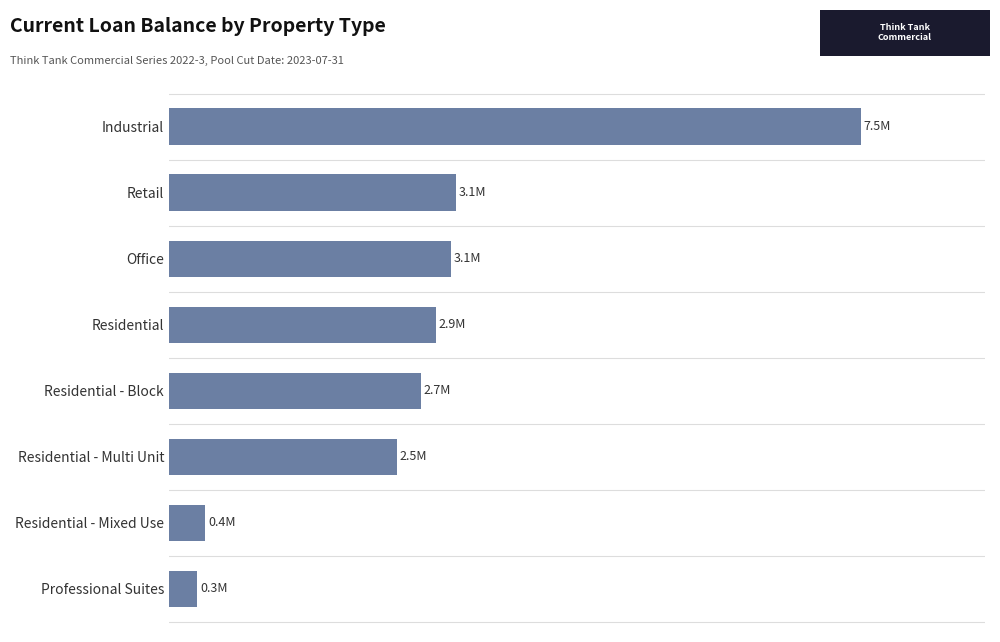

What is the greatest value displayed?

7494348.4